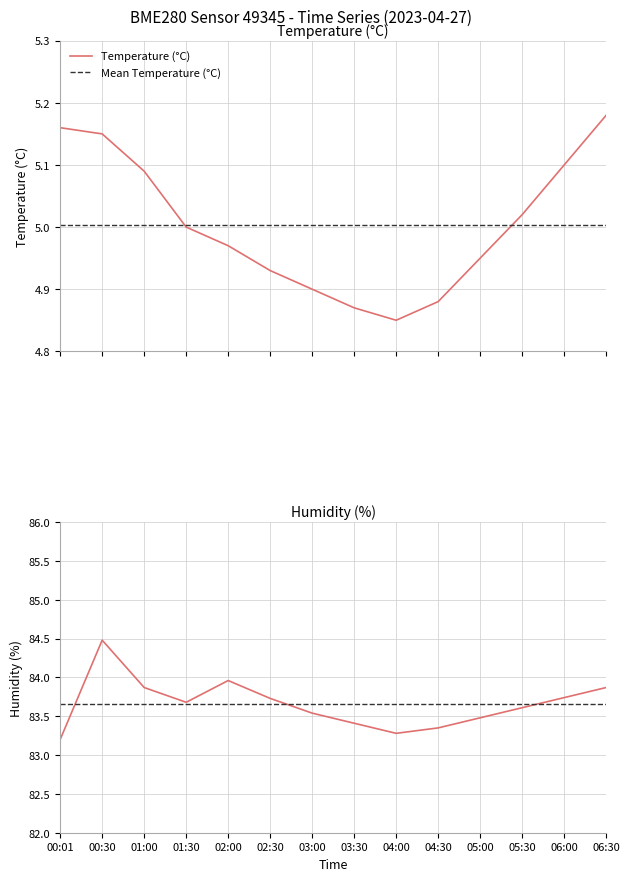

What value does the humidity series have at 00:01?

83.2